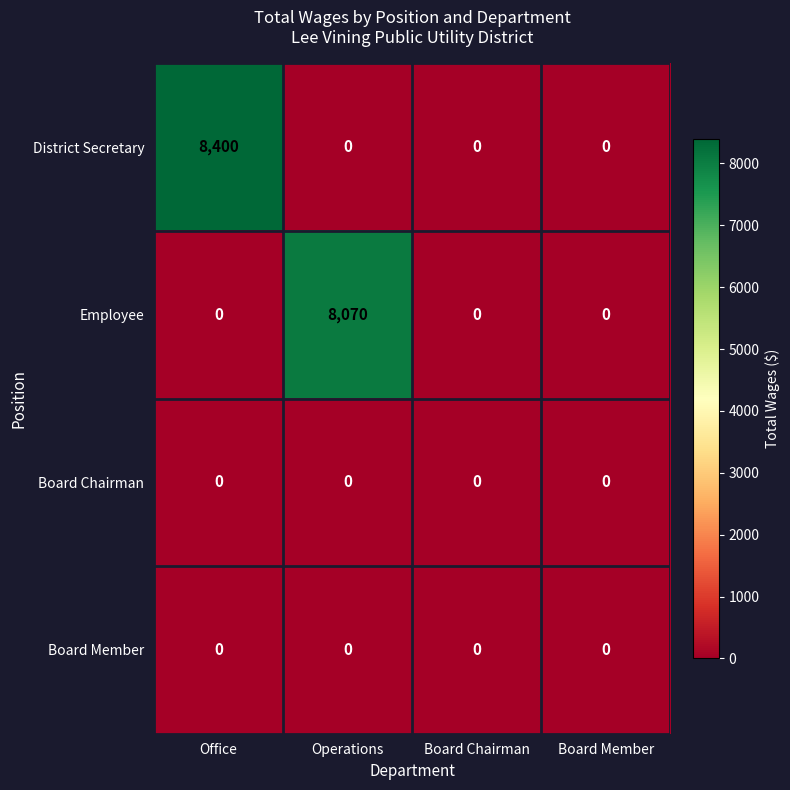

How many series are shown in this chart?

4